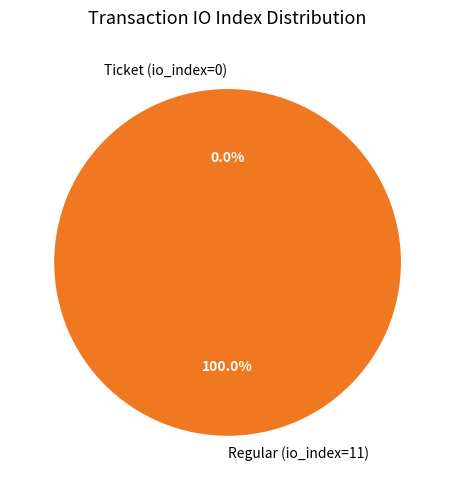

Does Regular (io_index=11) account for over 50% of the chart?

Yes